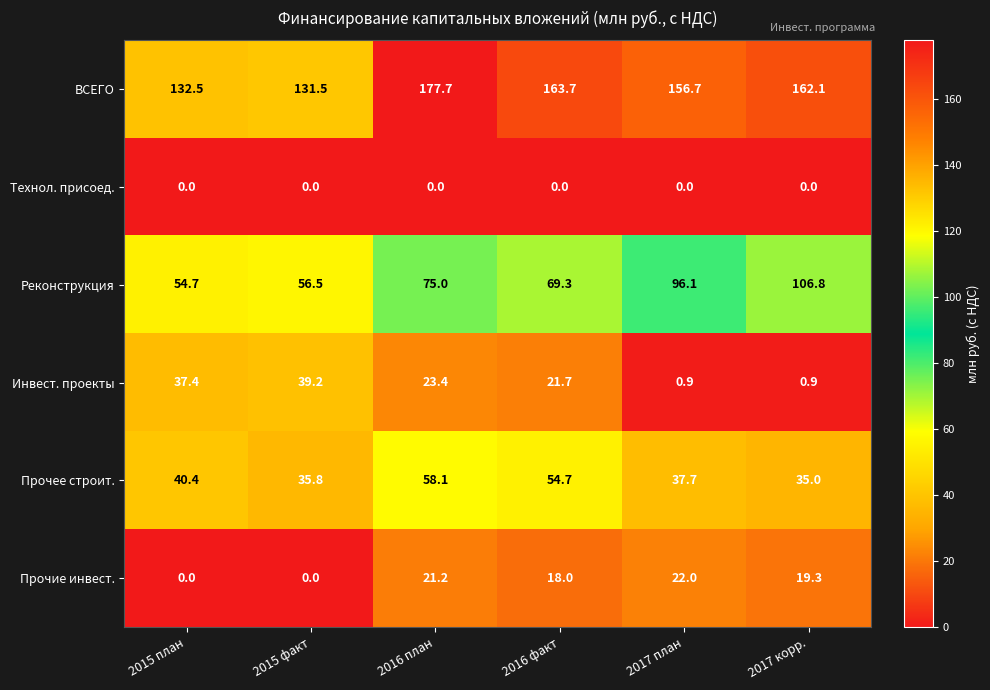

Which series has the largest total across all categories?

ВСЕГО